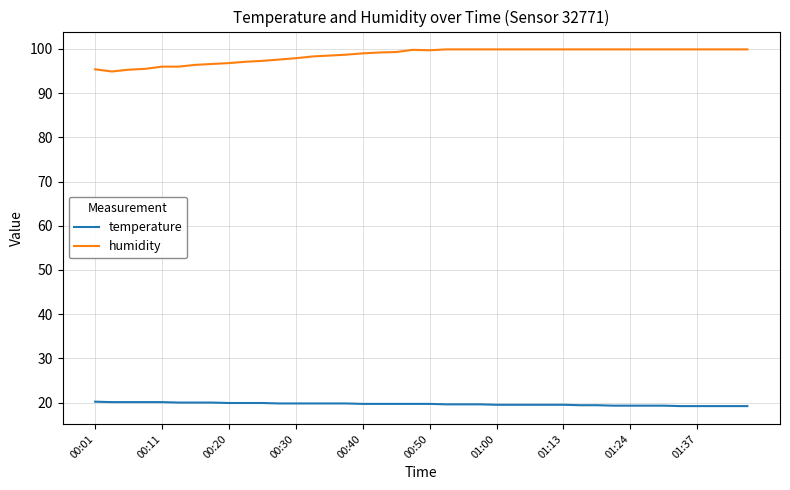

Rank the series by their average value, from lowest to highest.

temperature, humidity